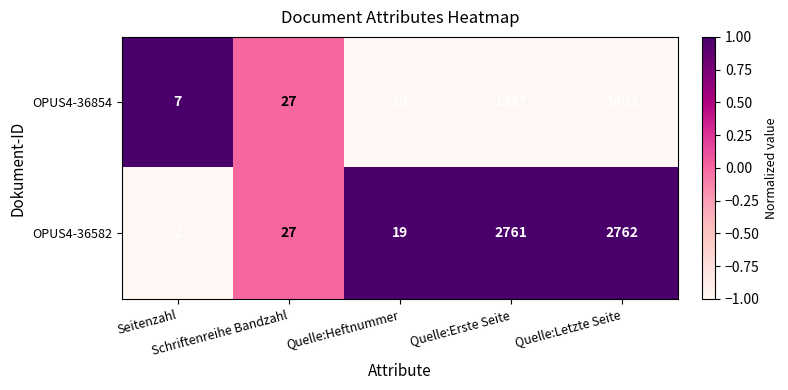

List the series in order of their peak value, lowest first.

OPUS4-36854, OPUS4-36582